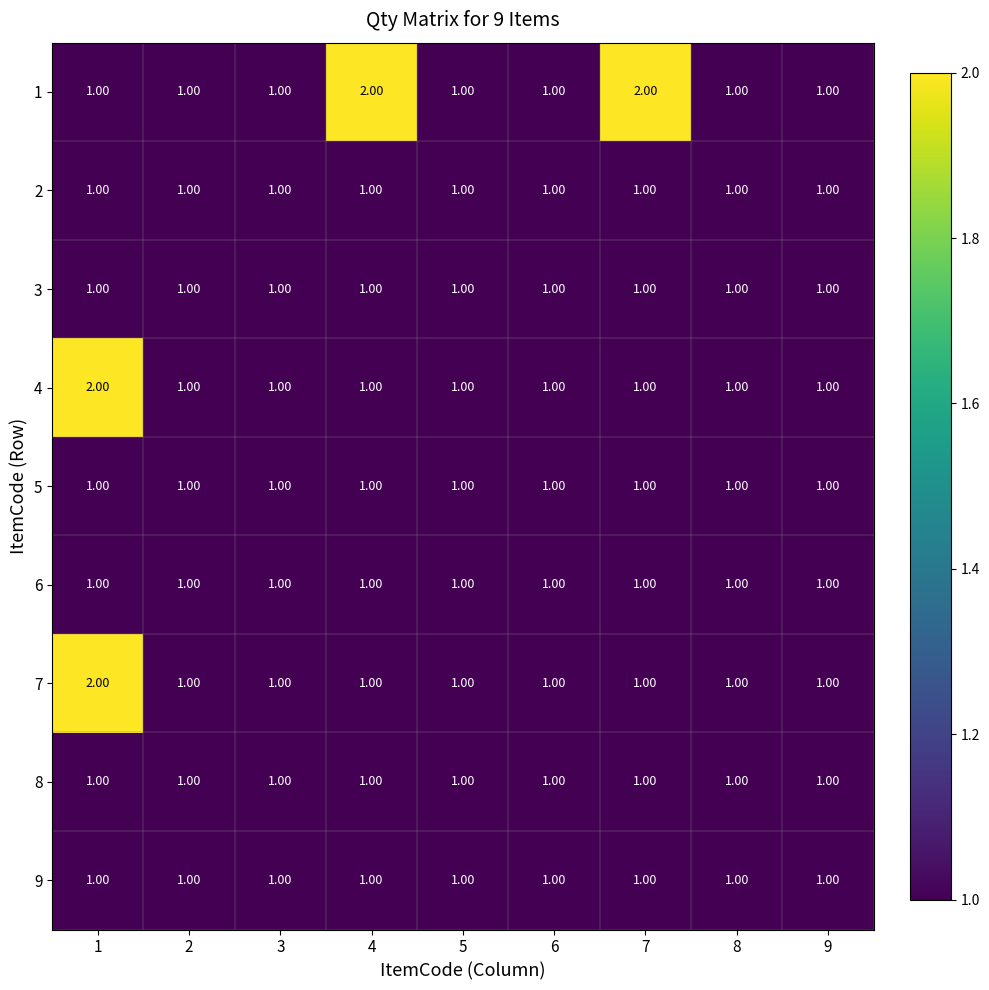

What is the total value across all series at 7?

10